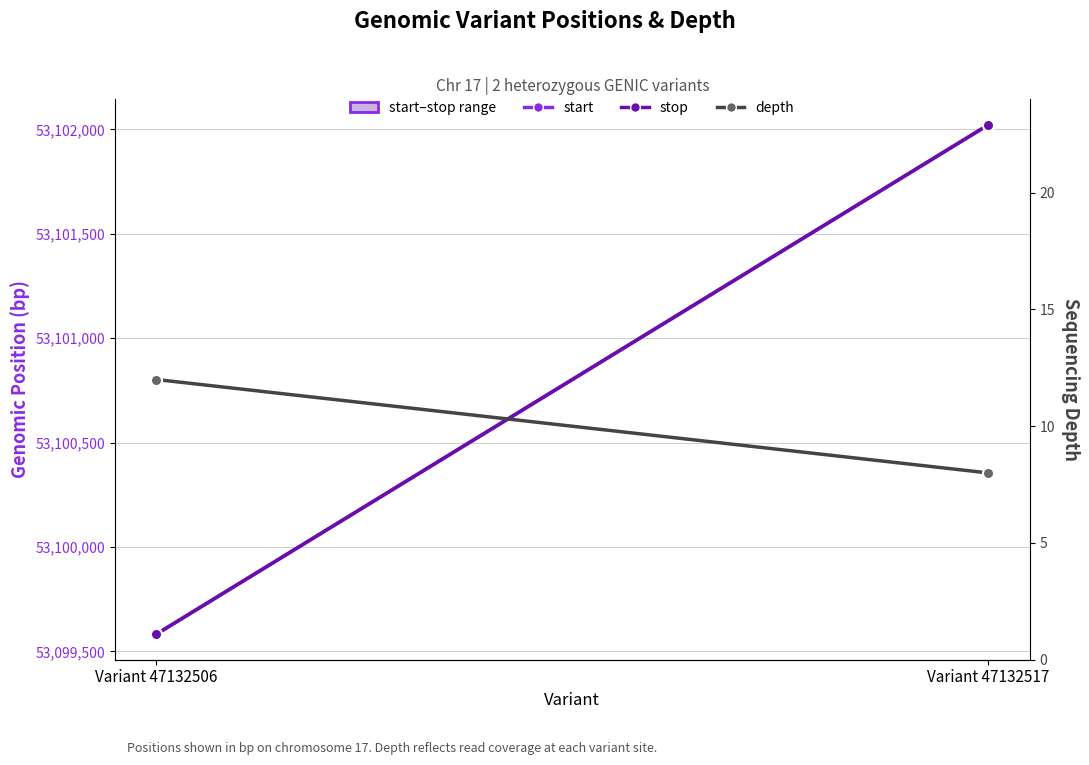

Count the start values in the range 53099582 to 53102021.

2